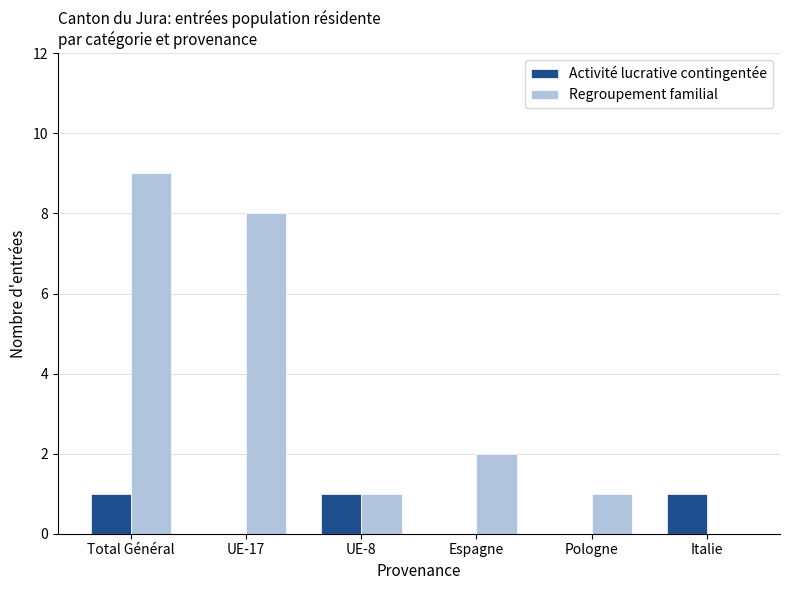

What is the sum of the Regroupement familial values at Italie and UE-17?

8